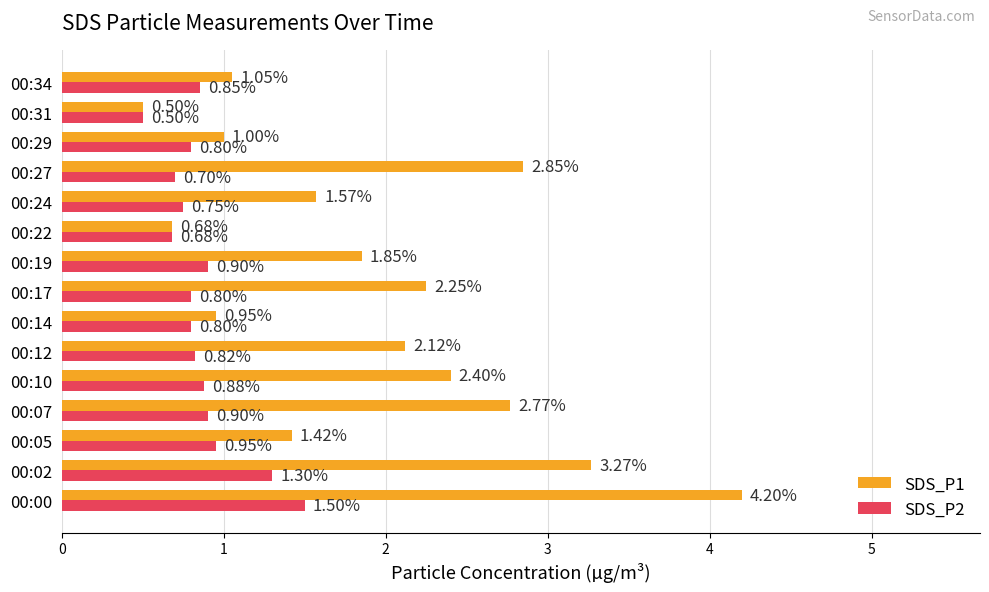

At how many categories does at least one series exceed 2?

7